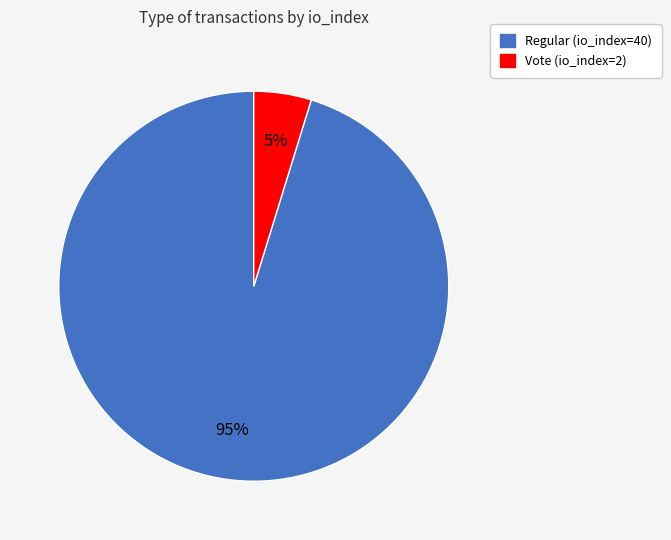

What is the smallest slice in the pie chart?

Vote (io_index=2)